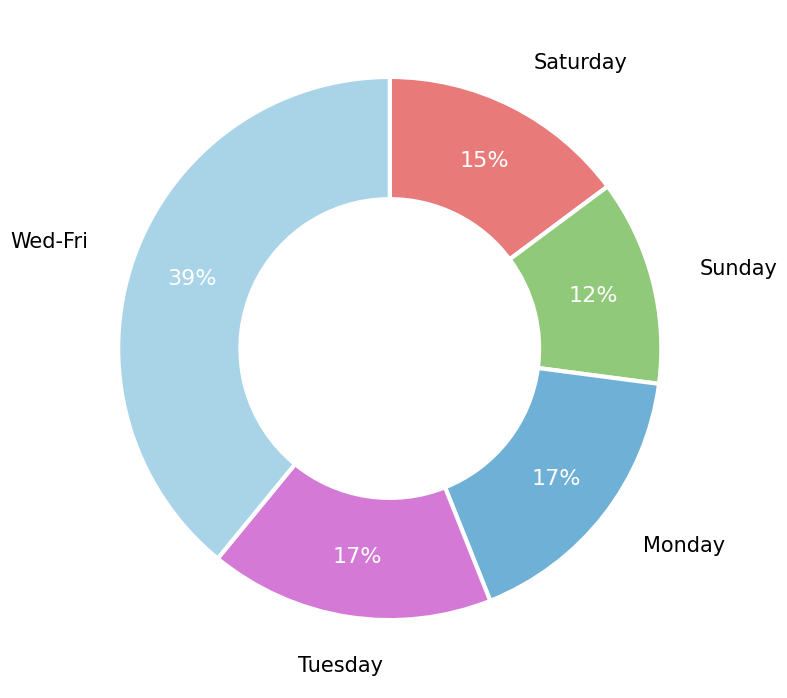

Is there a majority slice in this chart?

No